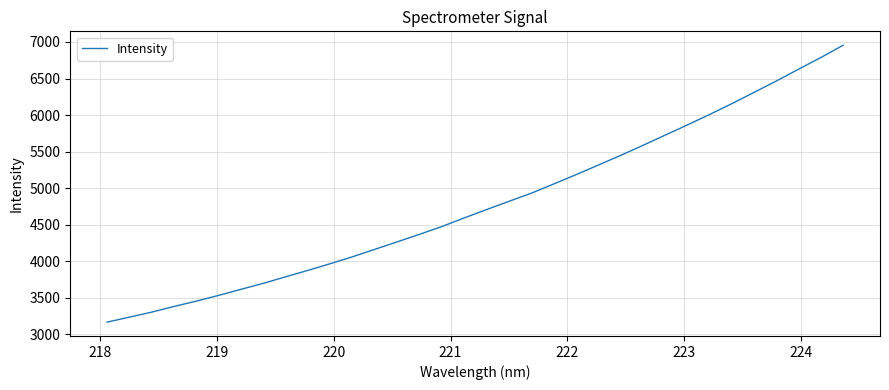

What is the smallest value displayed?

3165.2